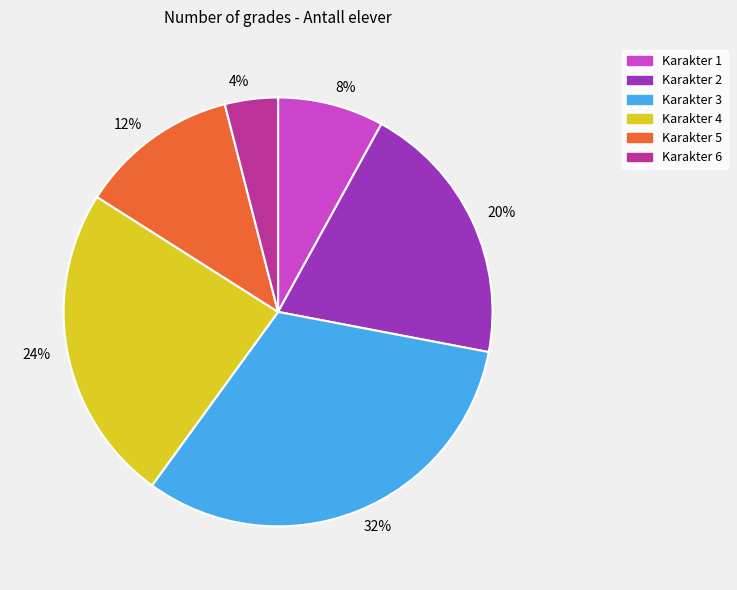

To the nearest percent, what is the combined percentage of 12% and 4%?

16%